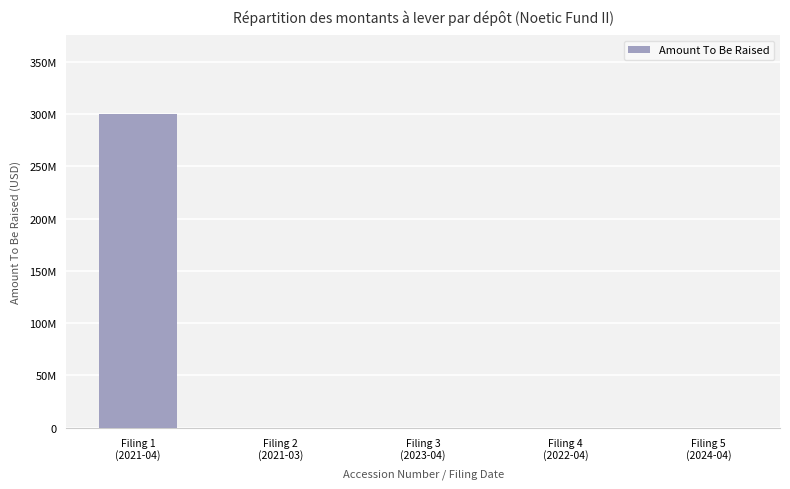

What is the label of the 1st bar from the left?

Filing 1
(2021-04)